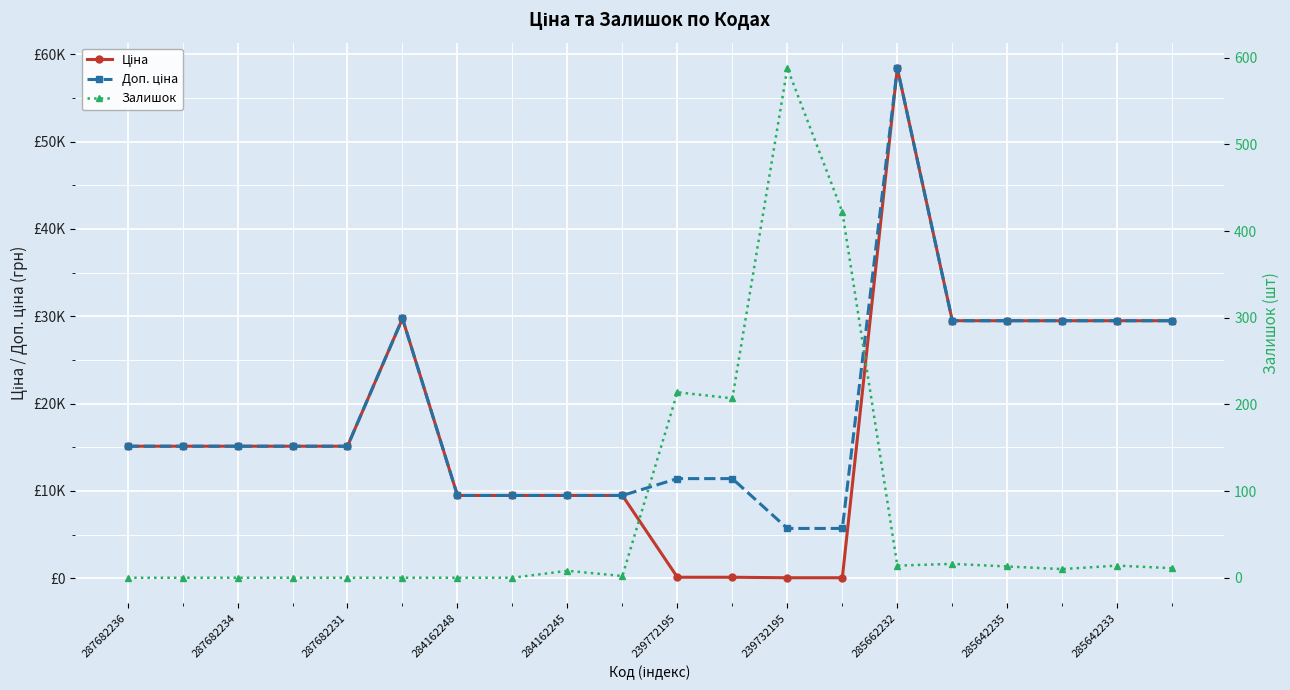

Is the value of Залишок at 15 greater than the value of Ціна at 285642235?

No